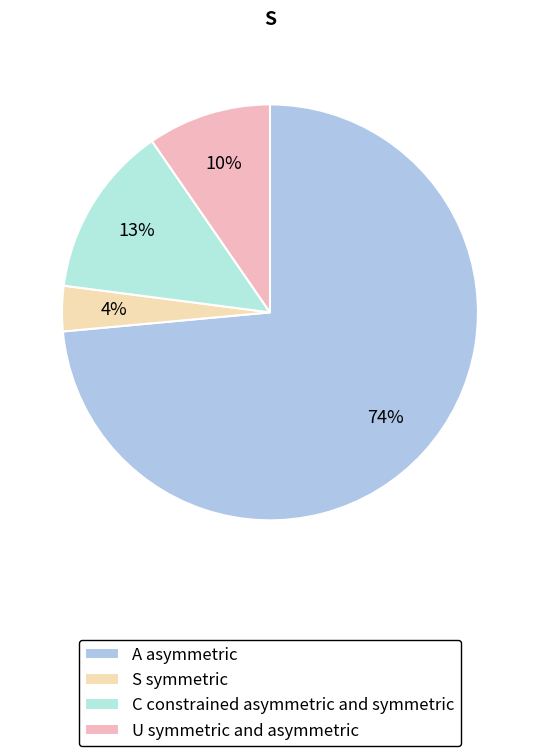

Count the number of slices in the pie.

4